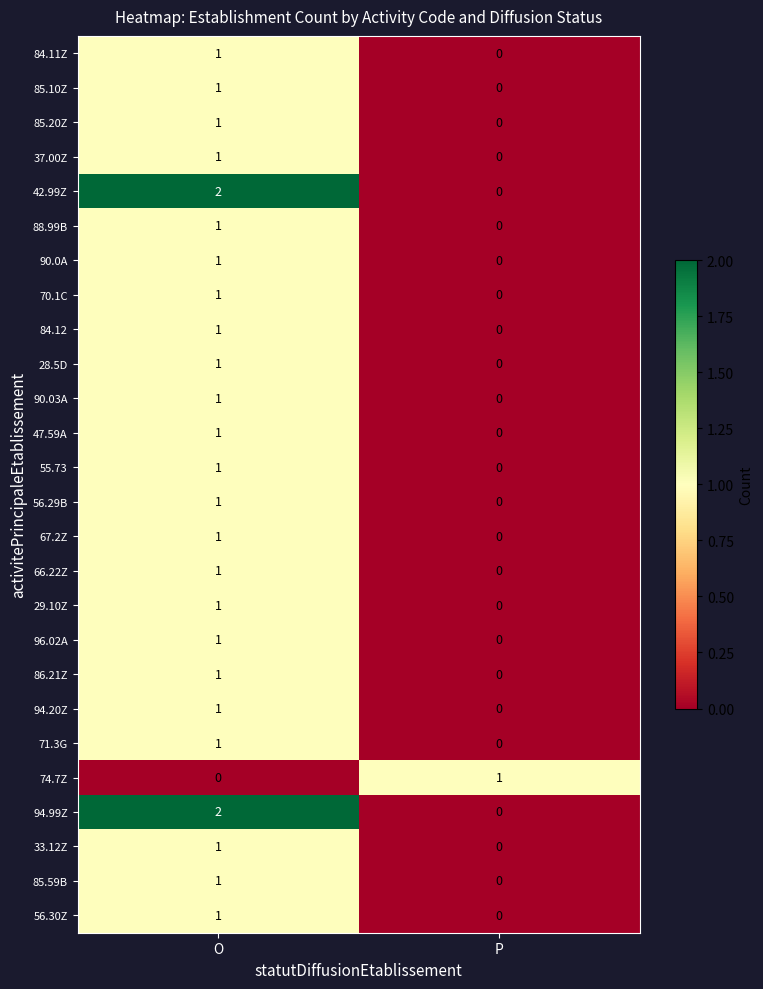

The value of 66.22Z at P is 0. True or false?

True